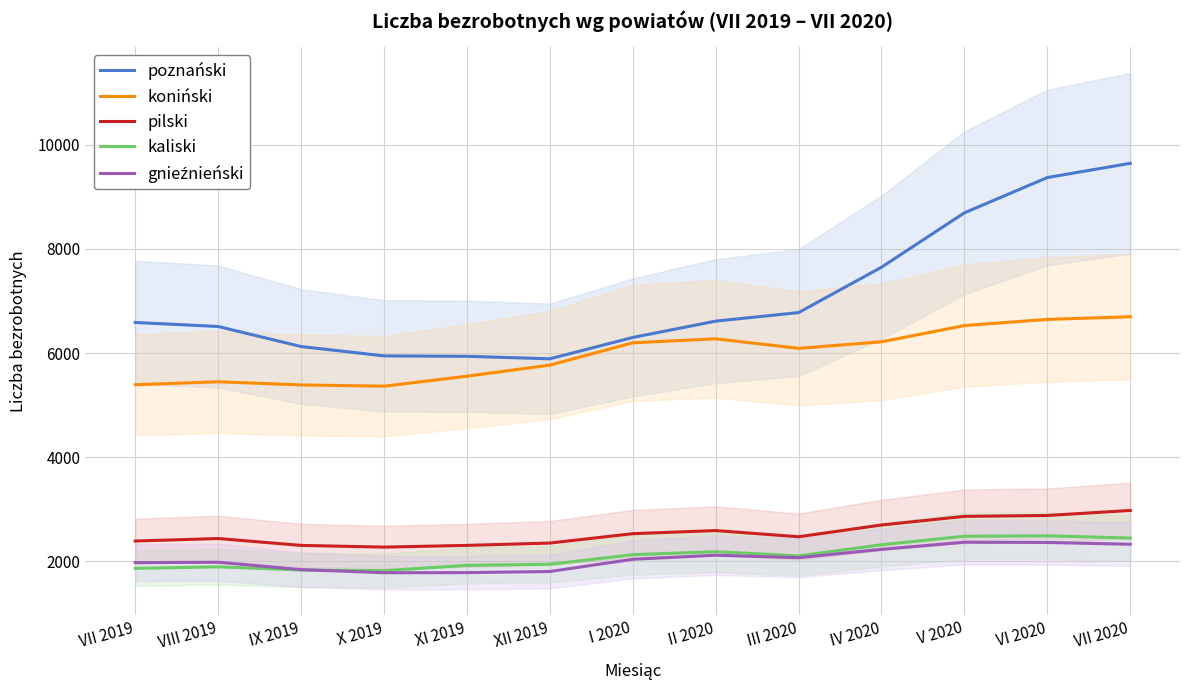

What is the sum of the gnieźnieński values at I 2020 and XI 2019?

3818